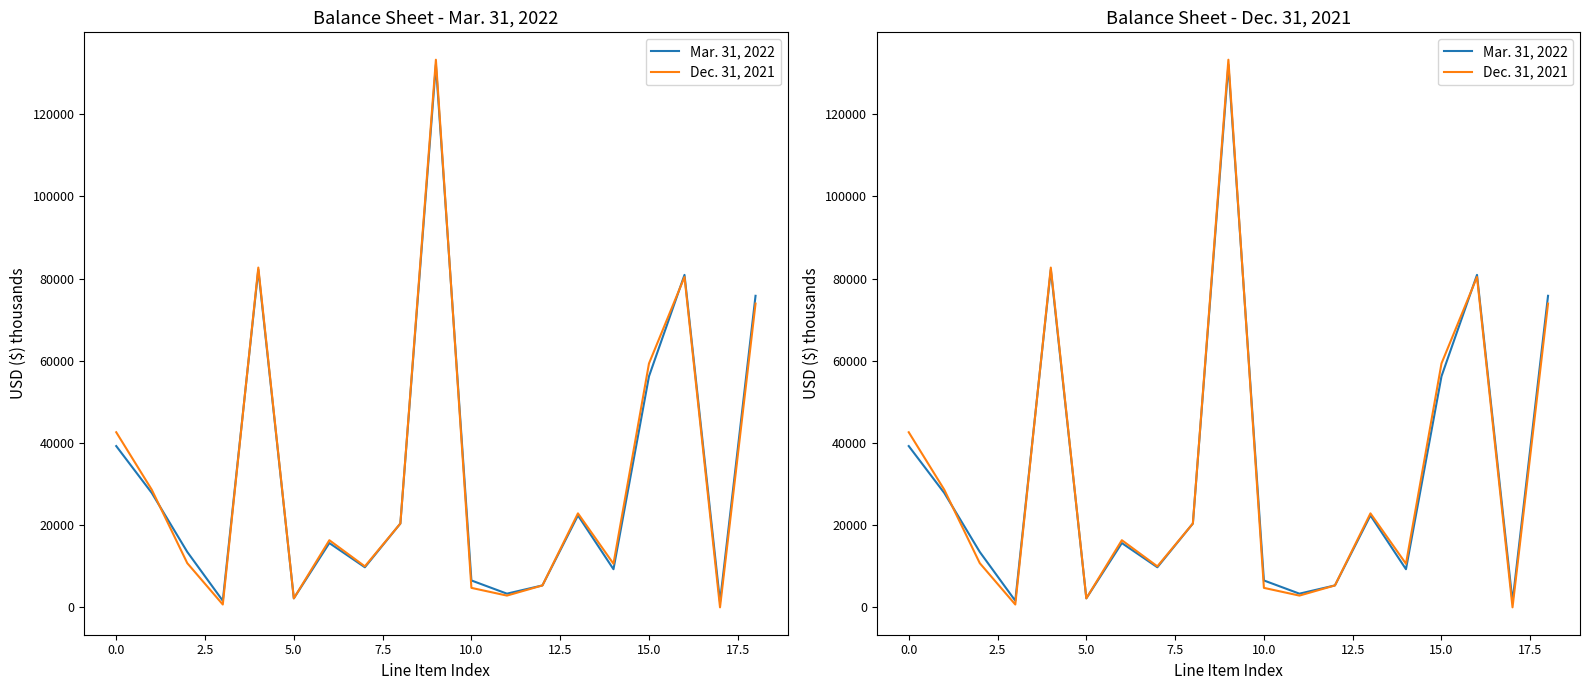

The Mar. 31, 2022 series shows 9277 at 14. True or false?

True